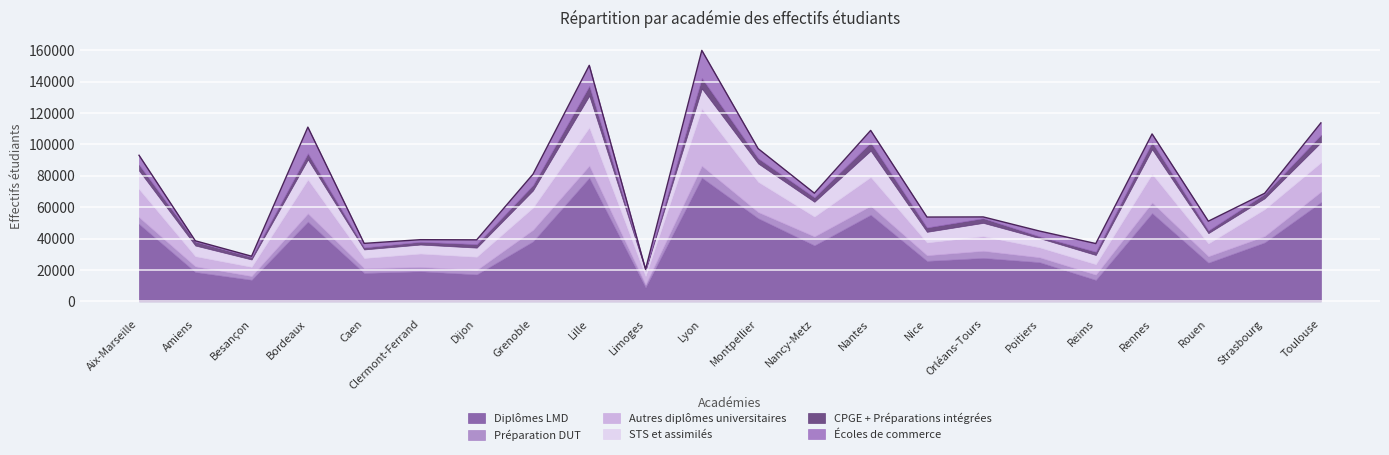

What is the lowest value of the STS et assimilés series?

3438